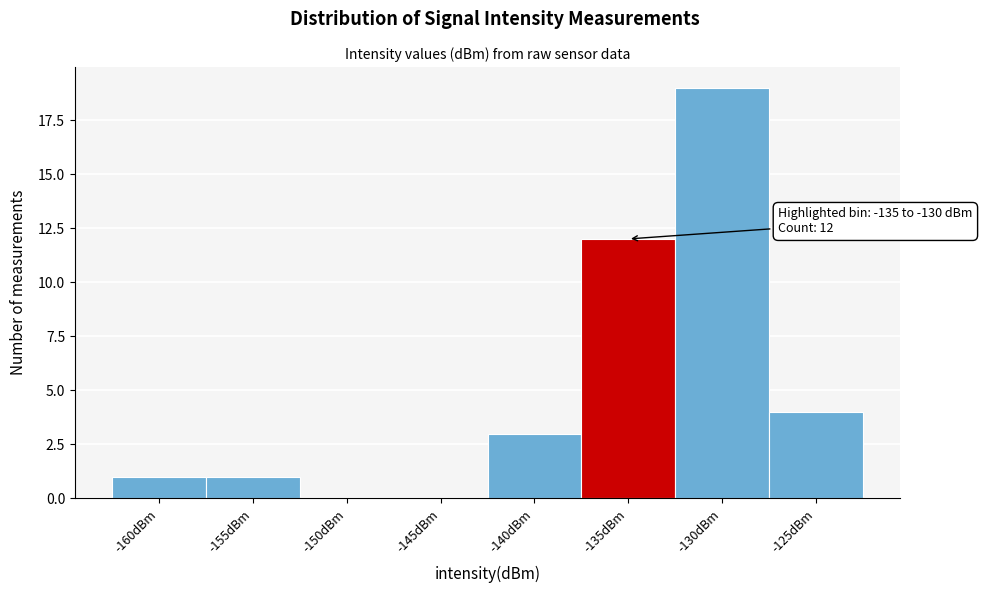

Reading right to left, what are all the values shown in this chart?

-125dBm=4	-130dBm=19	-135dBm=12	-140dBm=3	-145dBm=0	-150dBm=0	-155dBm=1	-160dBm=1